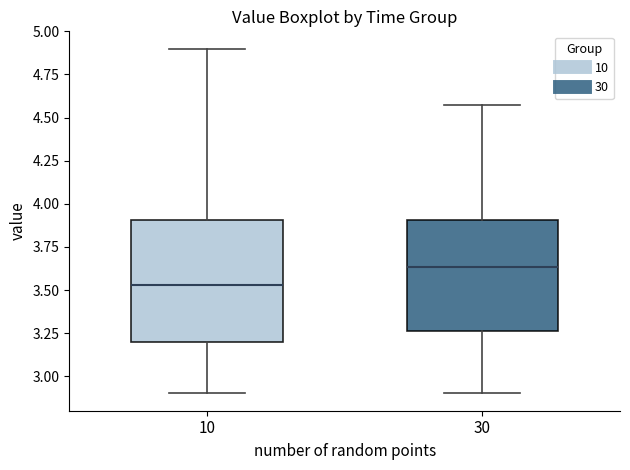

Which box's median line is the lowest?

10